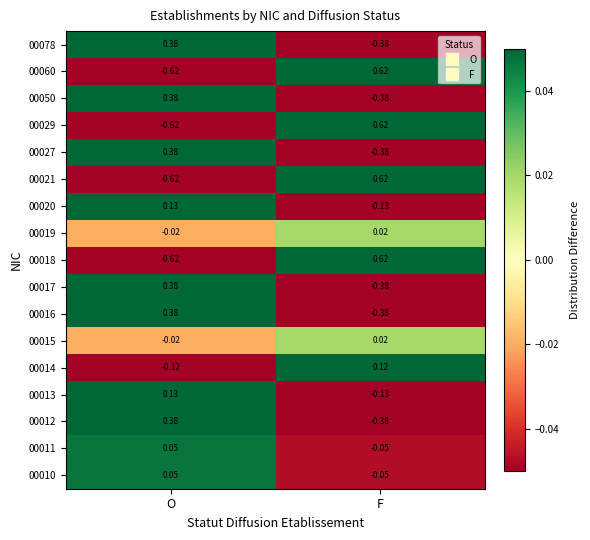

What is the spread (max minus min) of values at F?

1.0